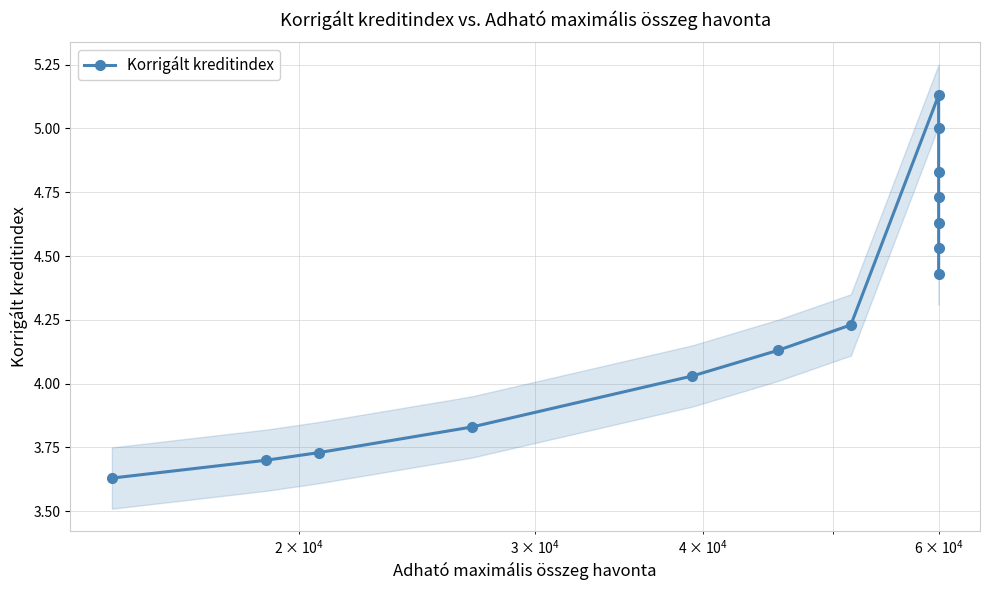

Reading right to left, what are all the values shown in this chart?

4.4	4.5	4.6	4.7	4.8	5.0	5.1	4.2	4.1	4.0	3.8	3.7	3.7	3.6